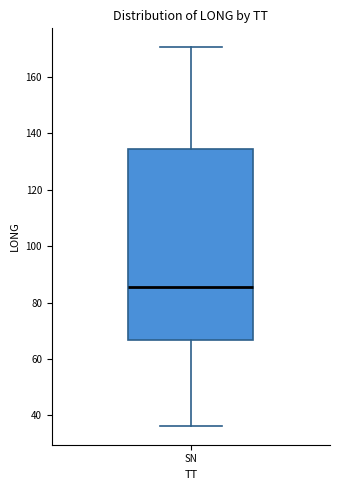

Read this box plot against the y-axis: the position of the median line, the range covered by the box, and the ends of both whiskers. The values are not printed on the chart, so give them approximately, as read against the axis.

median 86, box 66 to 134, whiskers 36 to 170